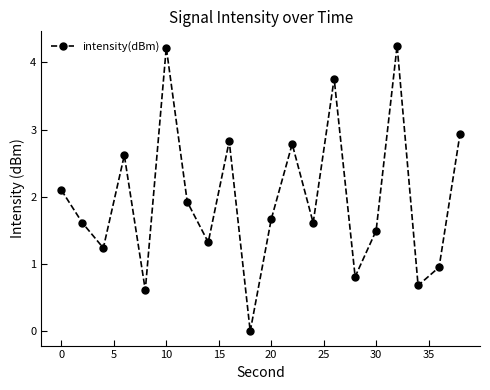

How many points are higher than both their immediate neighbors (excluding endpoints)?

6